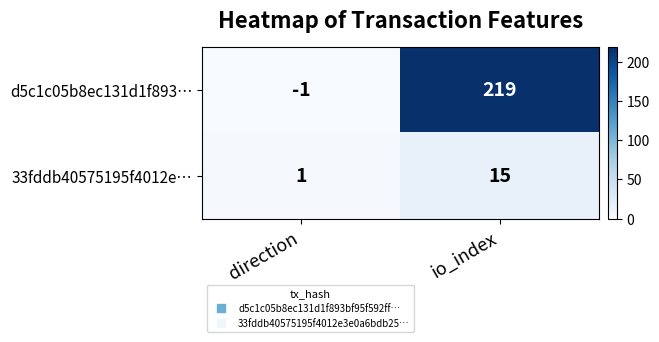

What is the approximate value of 33fddb40575195f4012e… at io_index?

15